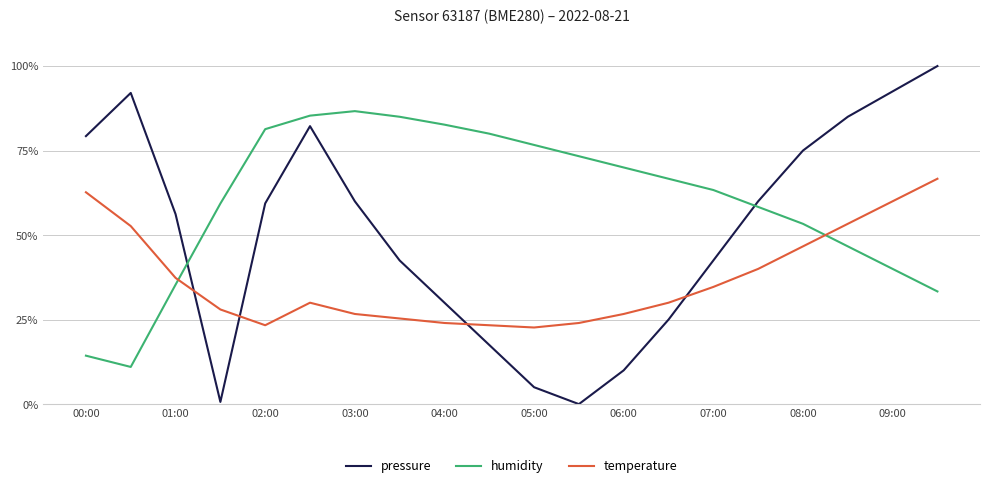

List the series in order of their peak value, lowest first.

temperature, humidity, pressure